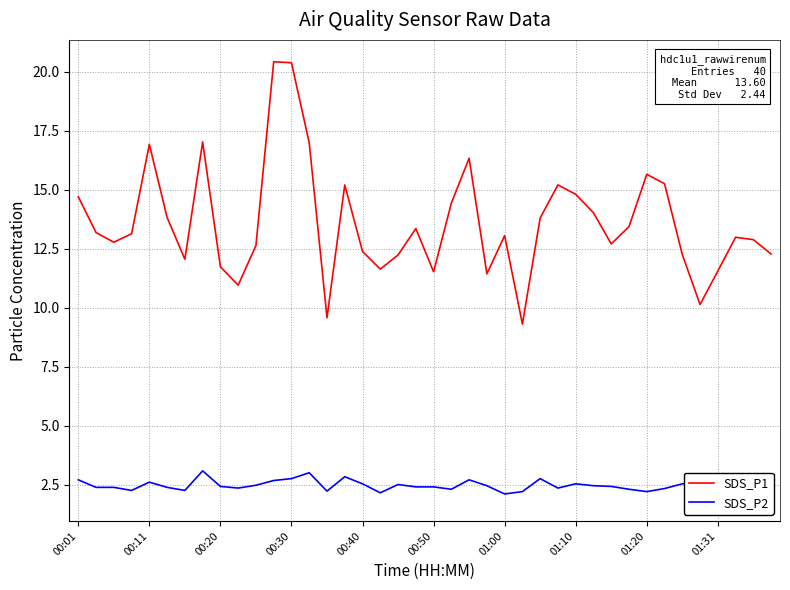

The value of SDS_P2 at 14 is 2.2. True or false?

True